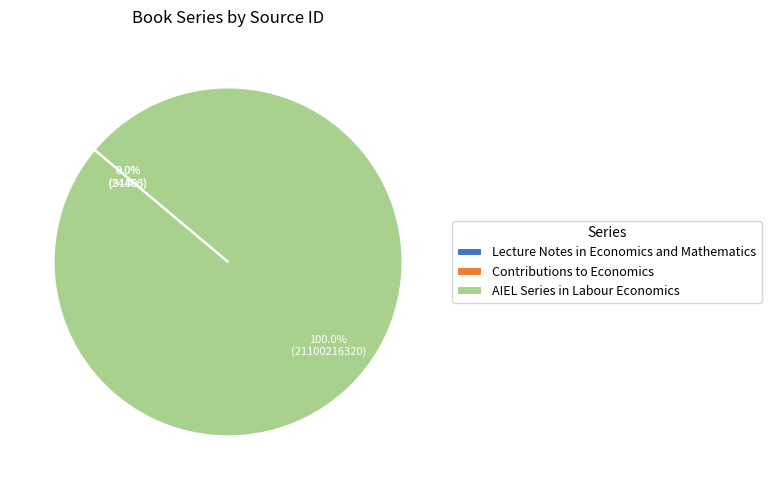

Does any single category account for the majority?

Yes